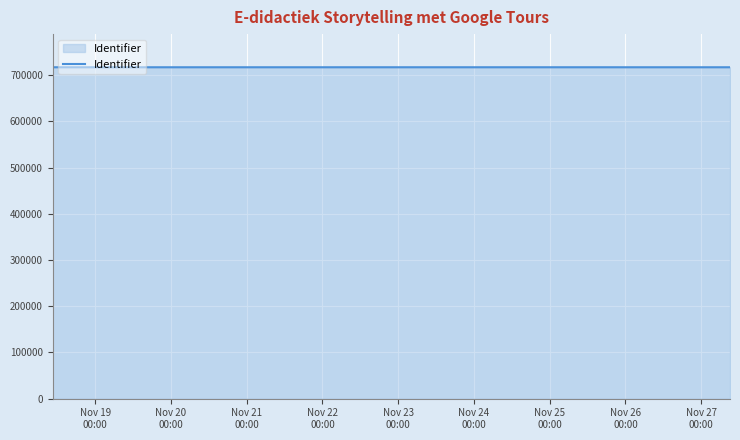

What is the difference between the maximum and minimum values?

18